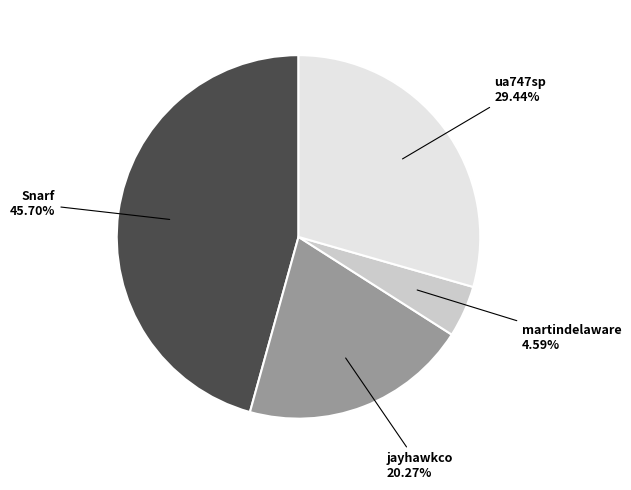

Is there any slice that represents more than half of the pie?

No